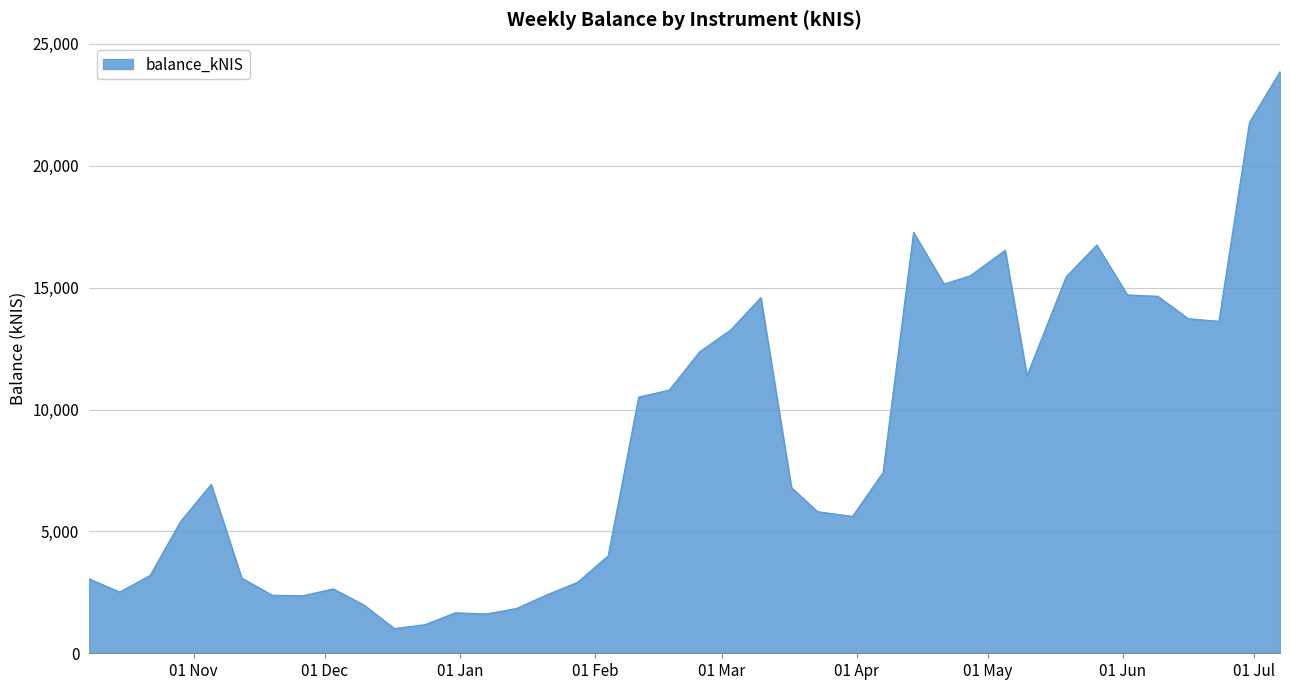

What is the difference between the maximum and minimum values?

22845.5